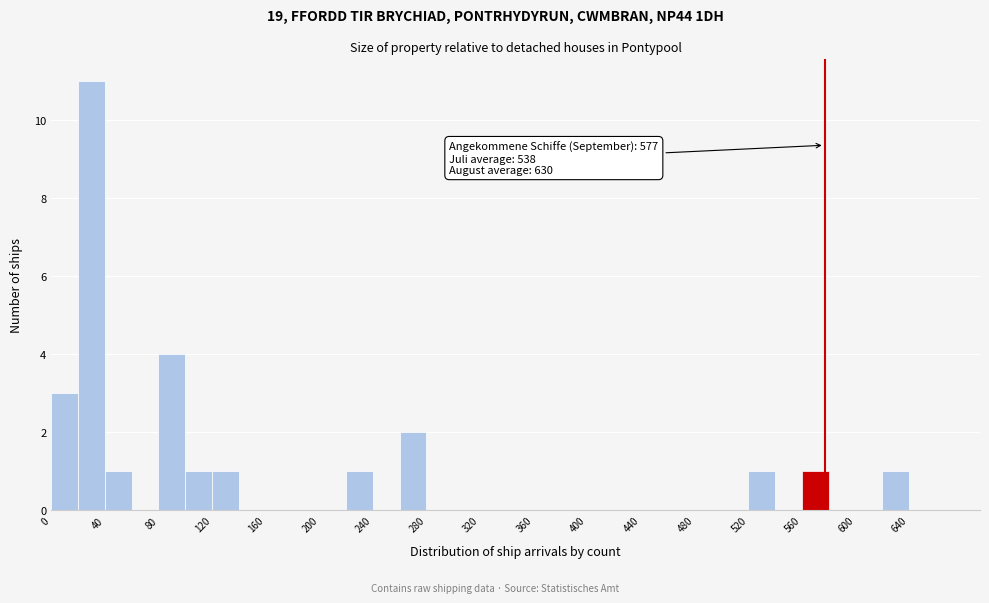

Over which range of the x-axis is the bar tallest?

20 to 40